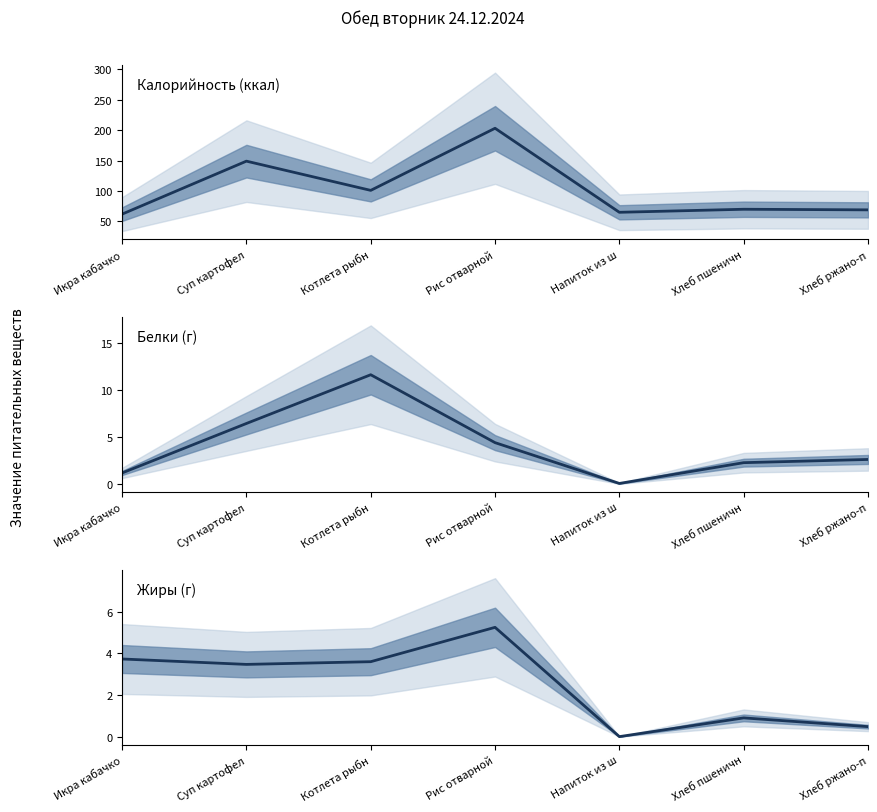

At which label does Белки reach its peak?

Котлета рыбн